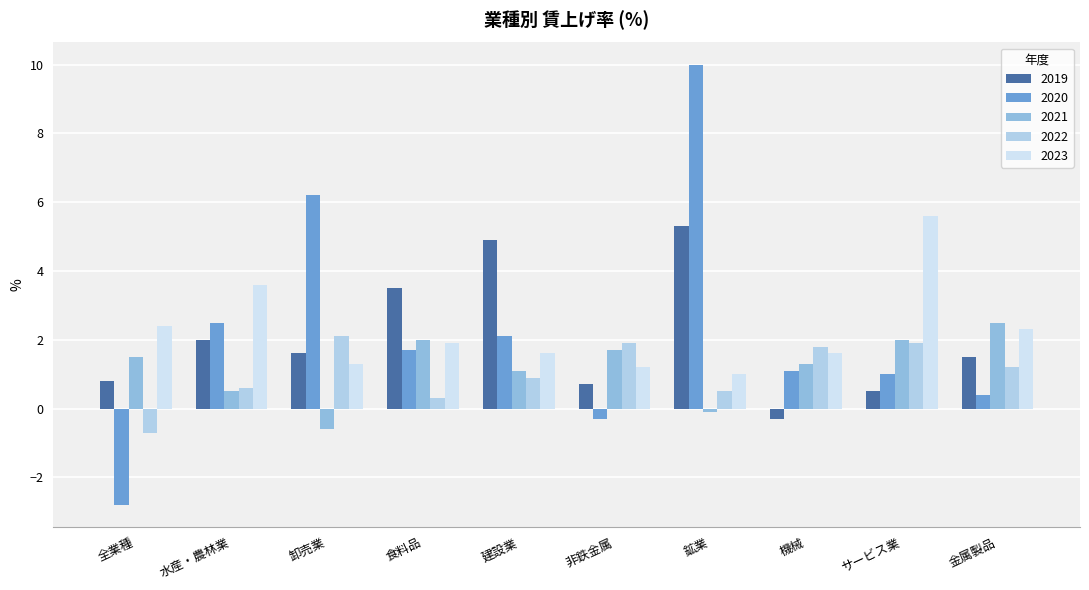

What is the spread (max minus min) of values at 全業種?

5.2